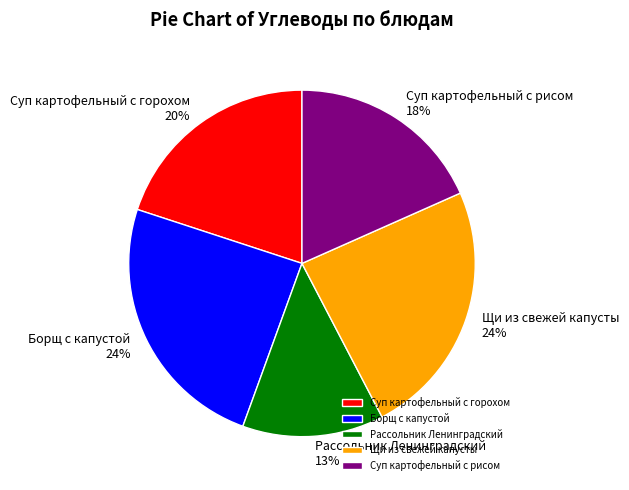

How many segments does this pie chart have?

5